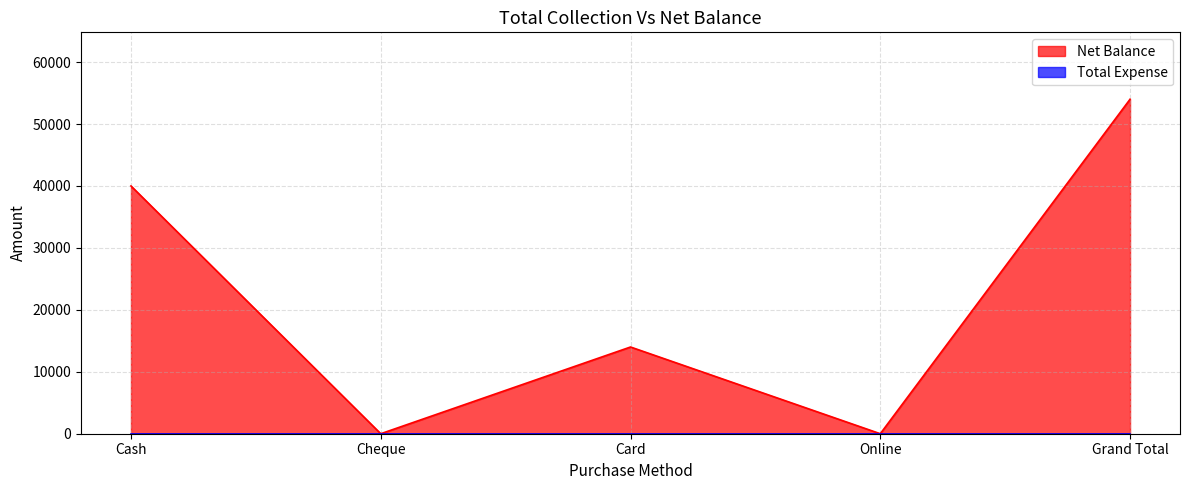

How many lines are shown in the chart?

2